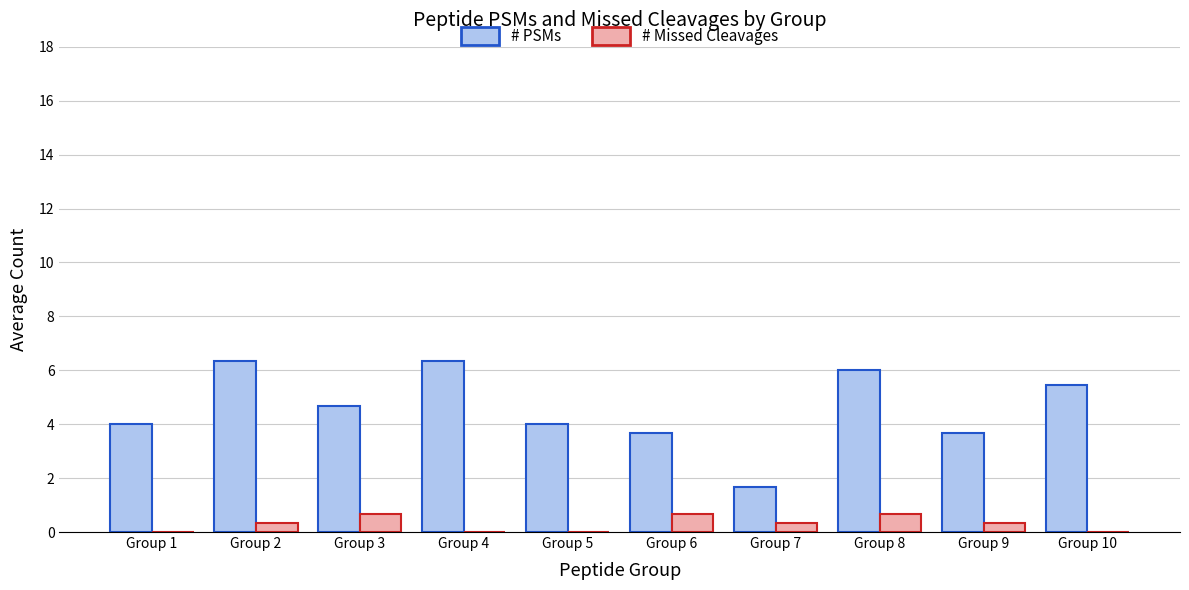

What is the sum of all # PSMs values?

45.8